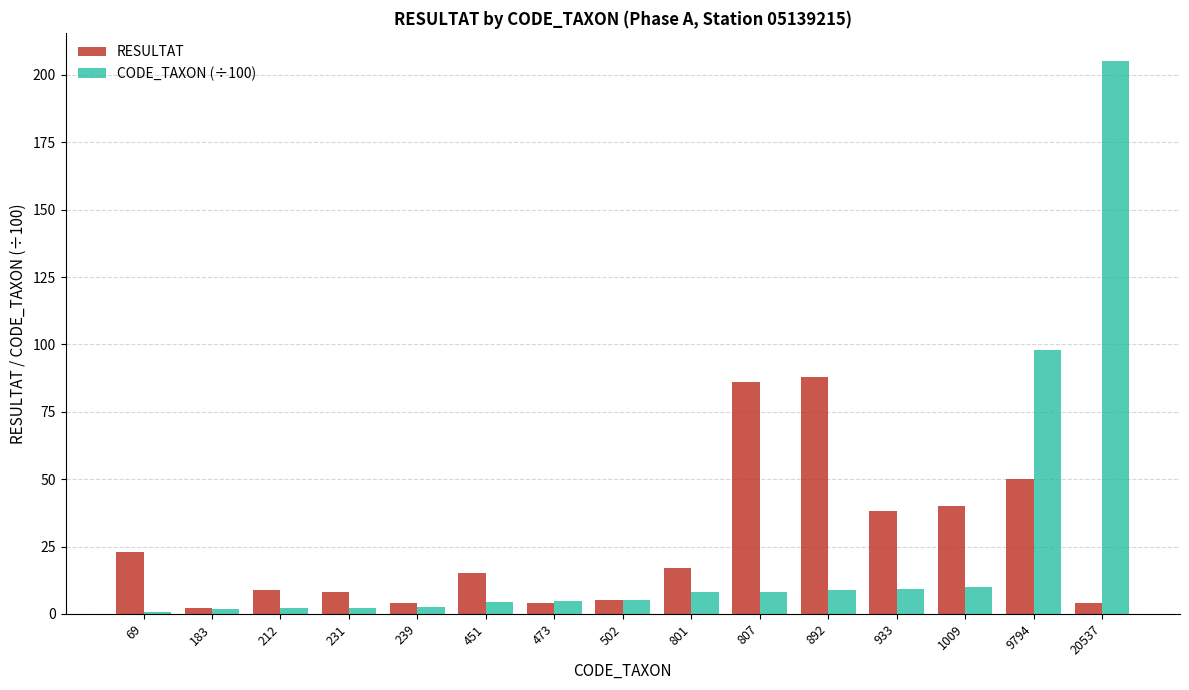

What is the minimum value for RESULTAT?

2.0